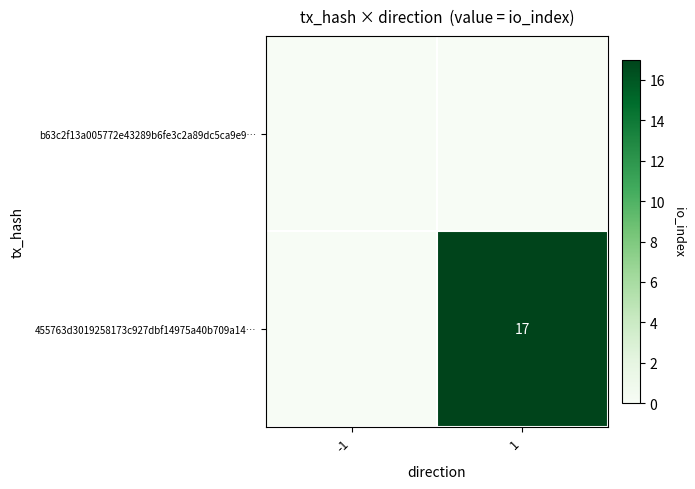

Between -1 and 1, which series saw the biggest shift?

455763d3019258173c927dbf14975a40b709a14…